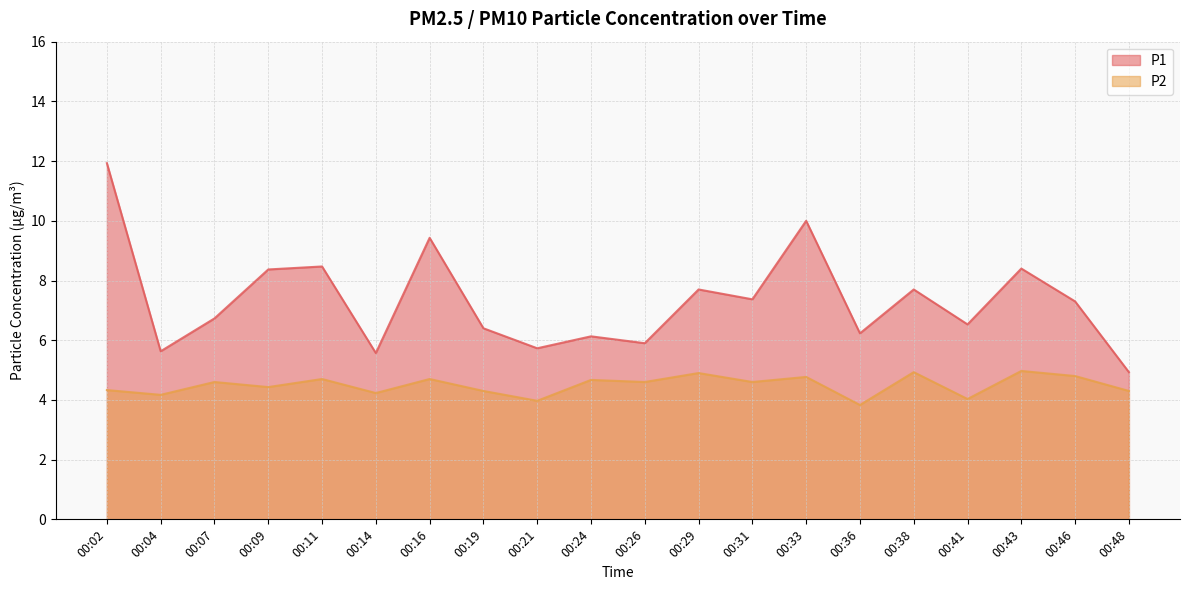

List the series in order of their overall mean, lowest first.

P2, P1